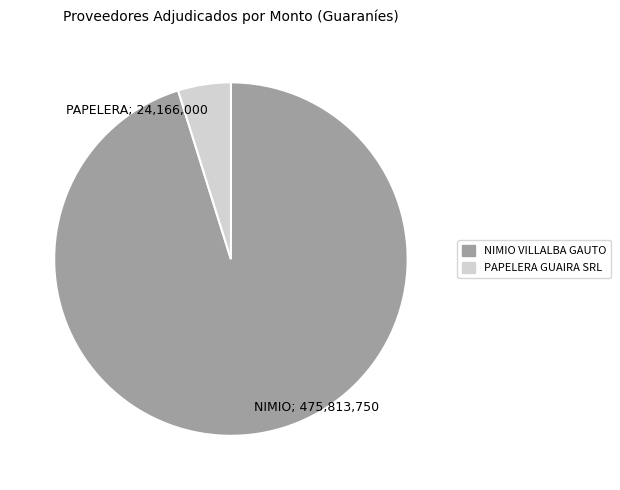

Is it true that NIMIO VILLALBA GAUTO is 95% of the pie?

True